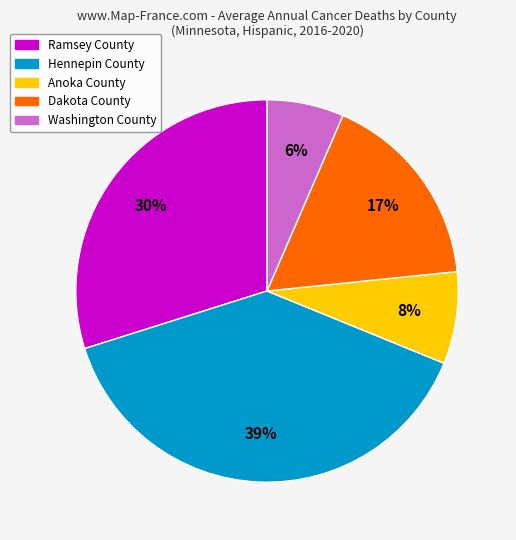

Between Dakota County and Hennepin County, which is larger?

Hennepin County